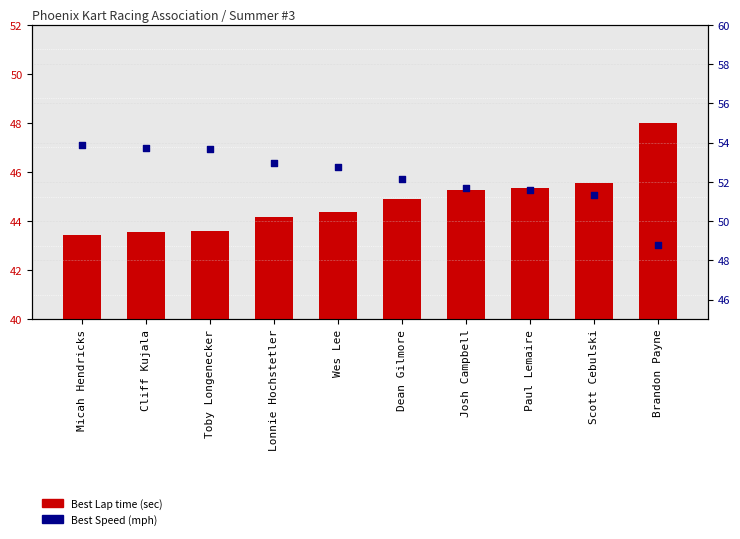

At which category is the sum across all series the highest?

Micah Hendricks